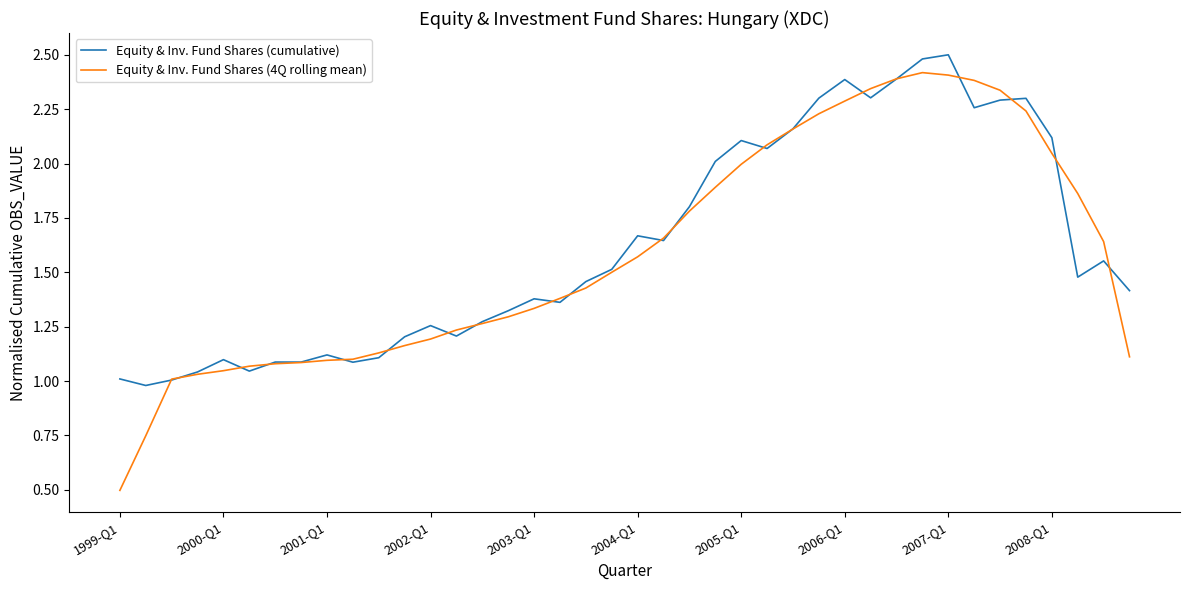

What is the maximum value shown in the chart?

2.5